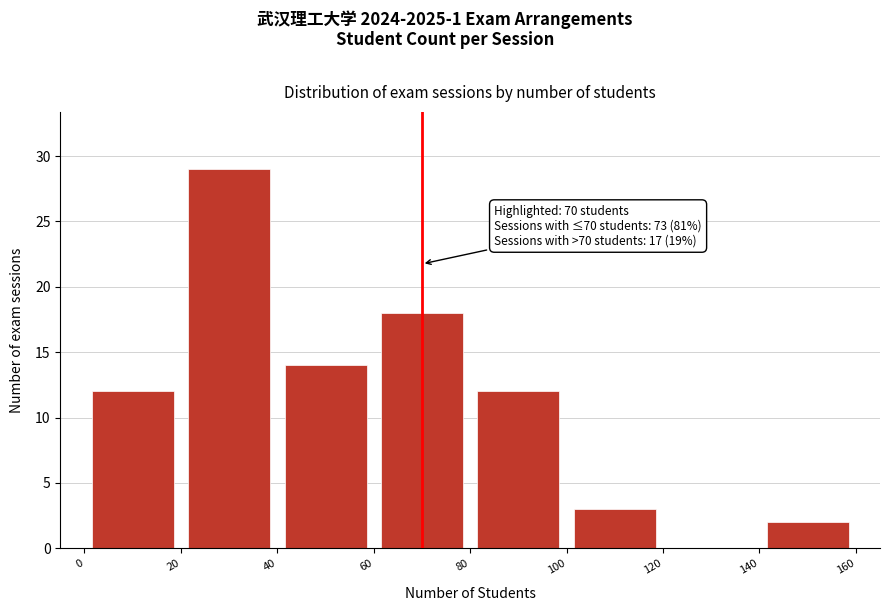

Over which range of the x-axis is the bar tallest?

20 to 40